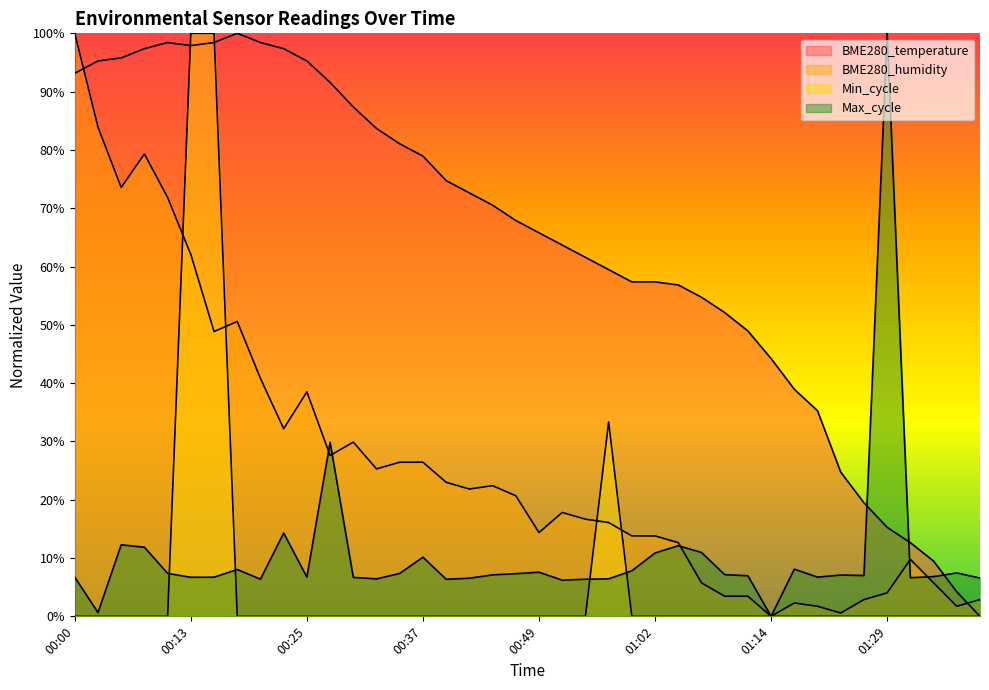

The value of Min_cycle at 00:32 is 0.5. True or false?

False